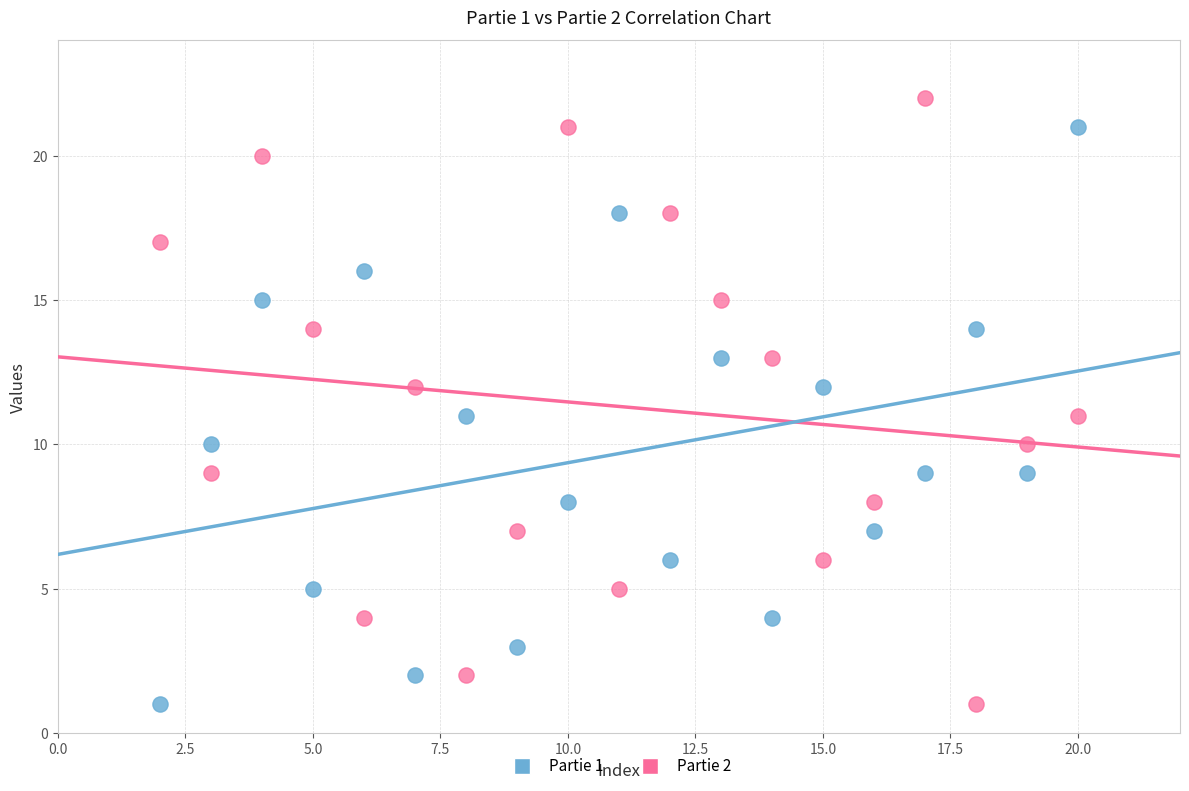

Across all data points, what is the range of Y values (max minus min)?

21